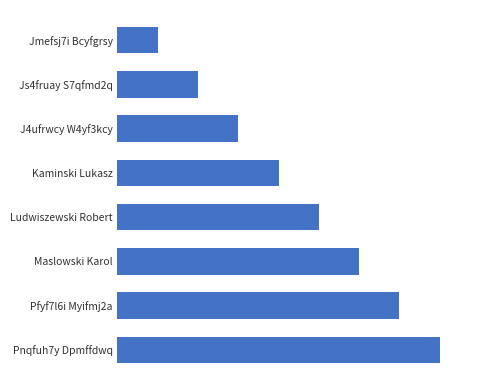

What is the greatest value displayed?

8